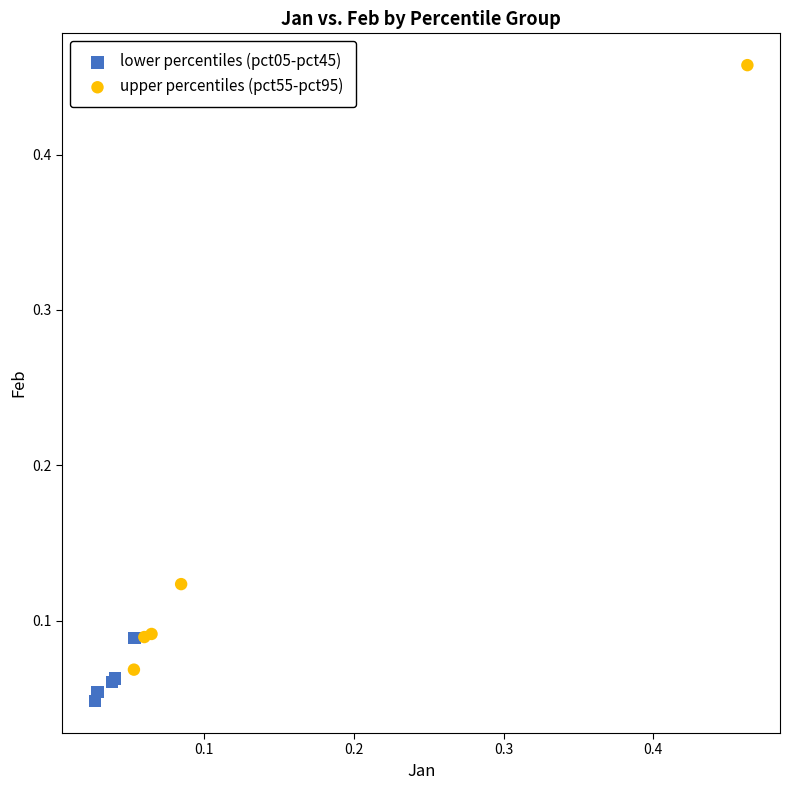

Which series contains the lowest Y value?

lower percentiles (pct05-pct45)